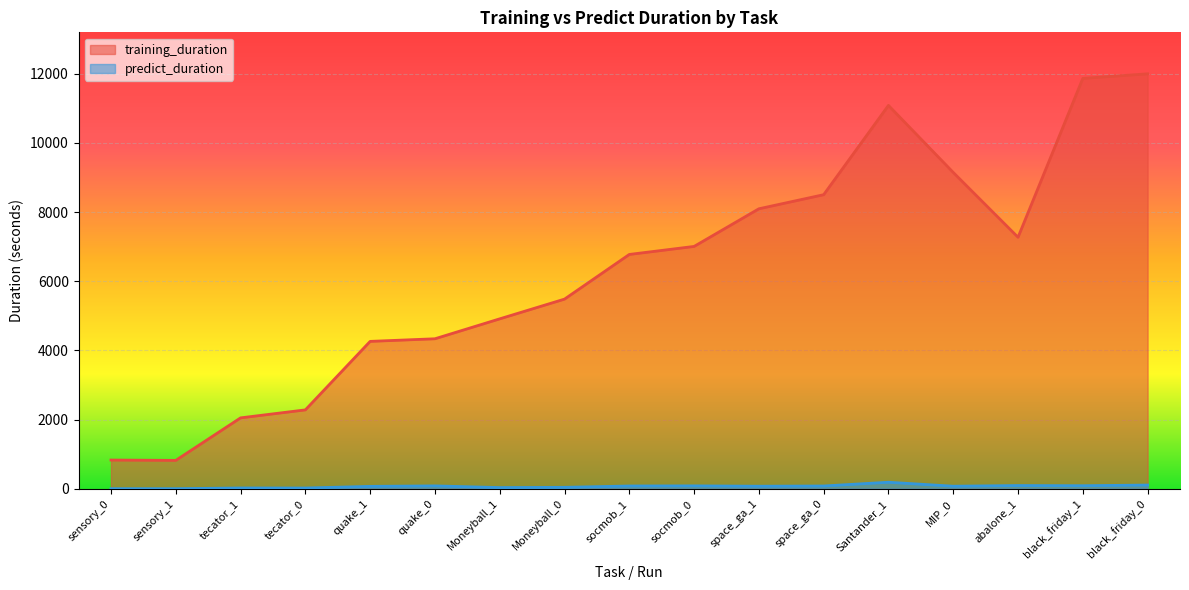

True or false: training_duration and predict_duration cross at least once.

False